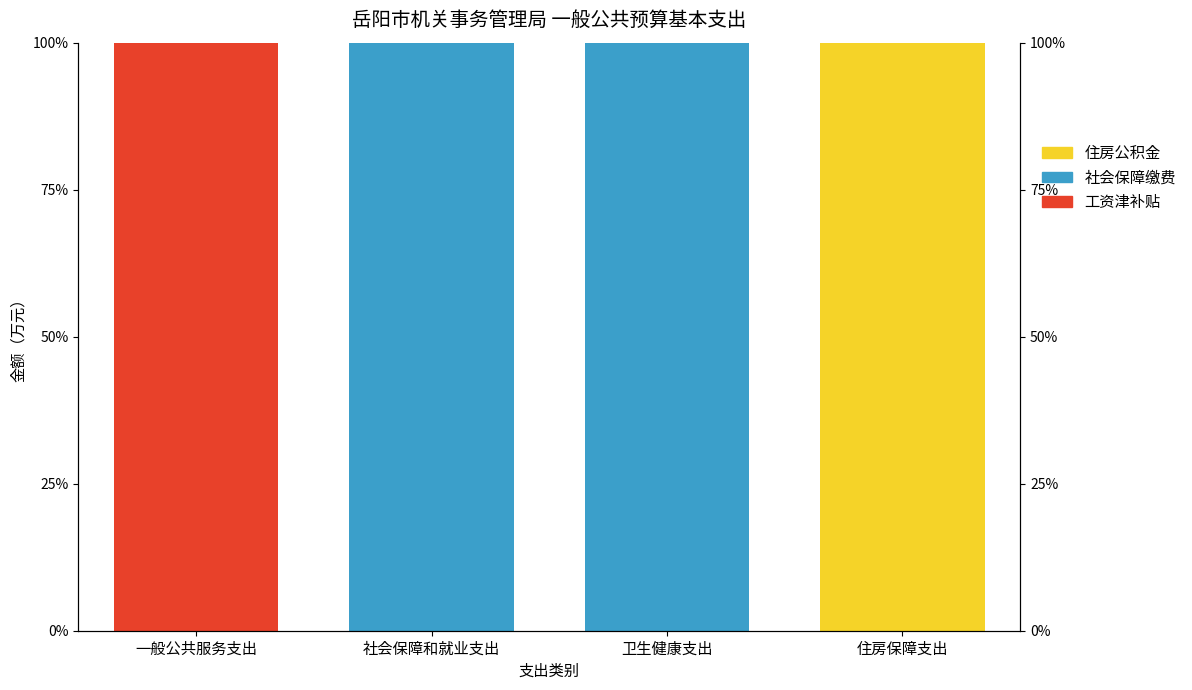

How many distinct data groups are displayed?

3